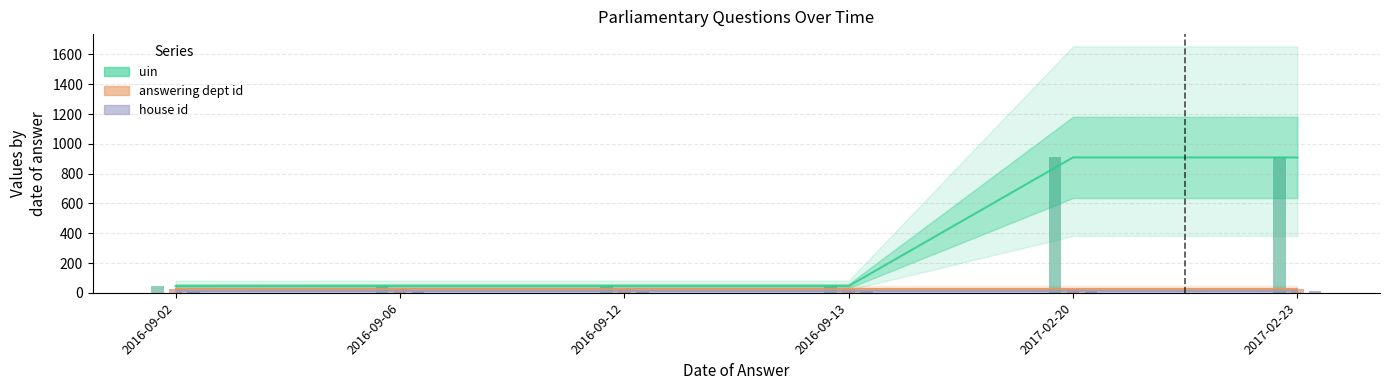

Does the chart contain stacked bars?

No